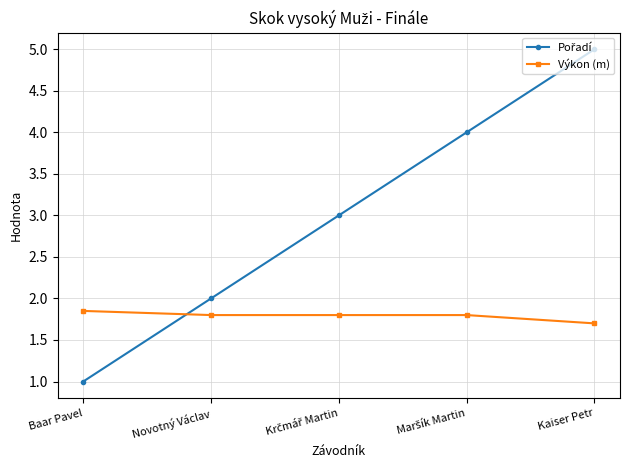

What is the total value across all series at Baar Pavel?

2.9